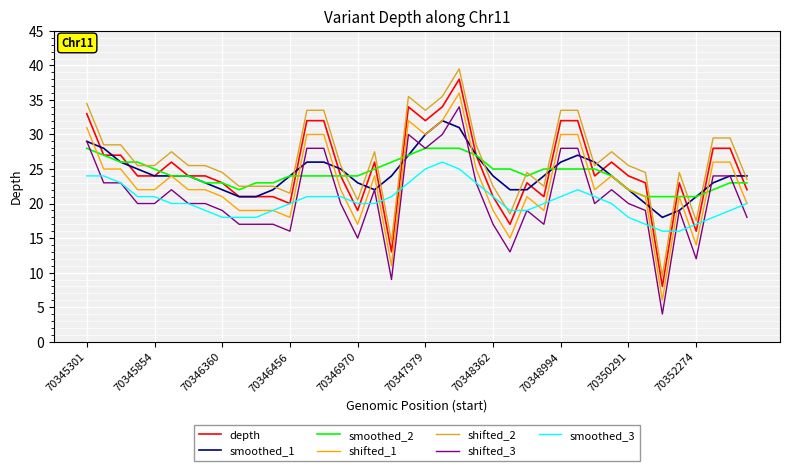

True or false: shifted_3 and depth cross at least once.

False